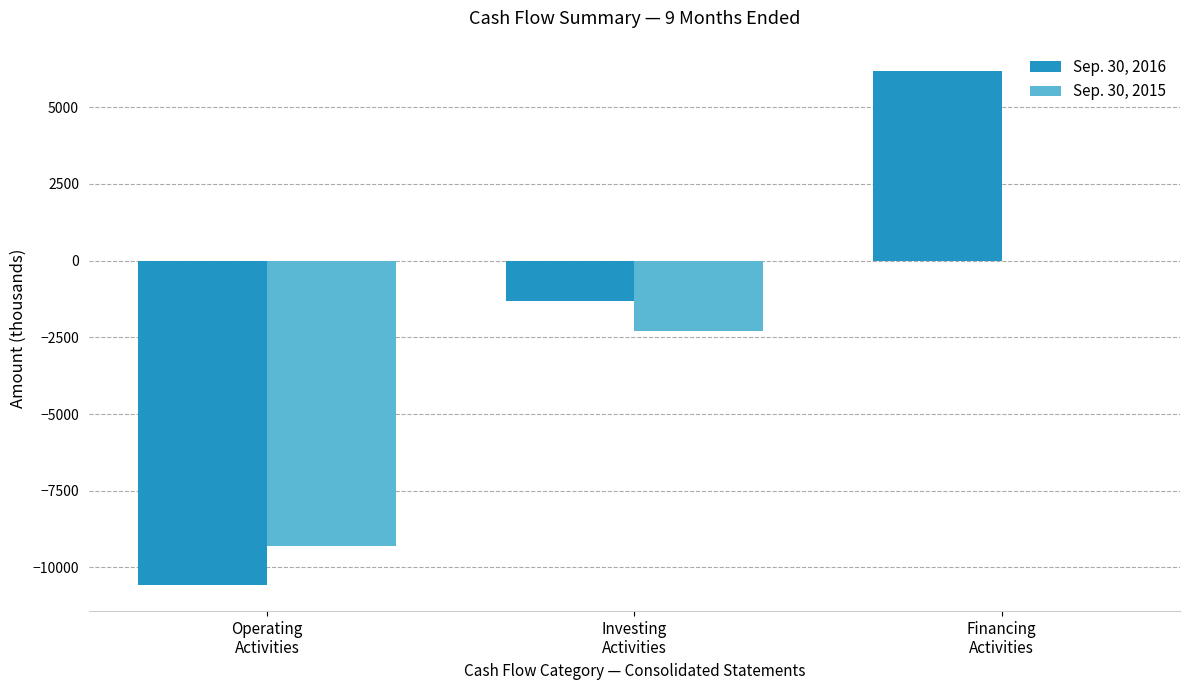

Reading right to left, what are all the values shown in this chart?

Sep. 30, 2016: Financing
Activities=6197	Investing
Activities=-1314	Operating
Activities=-10584
Sep. 30, 2015: Financing
Activities=-15	Investing
Activities=-2295	Operating
Activities=-9309